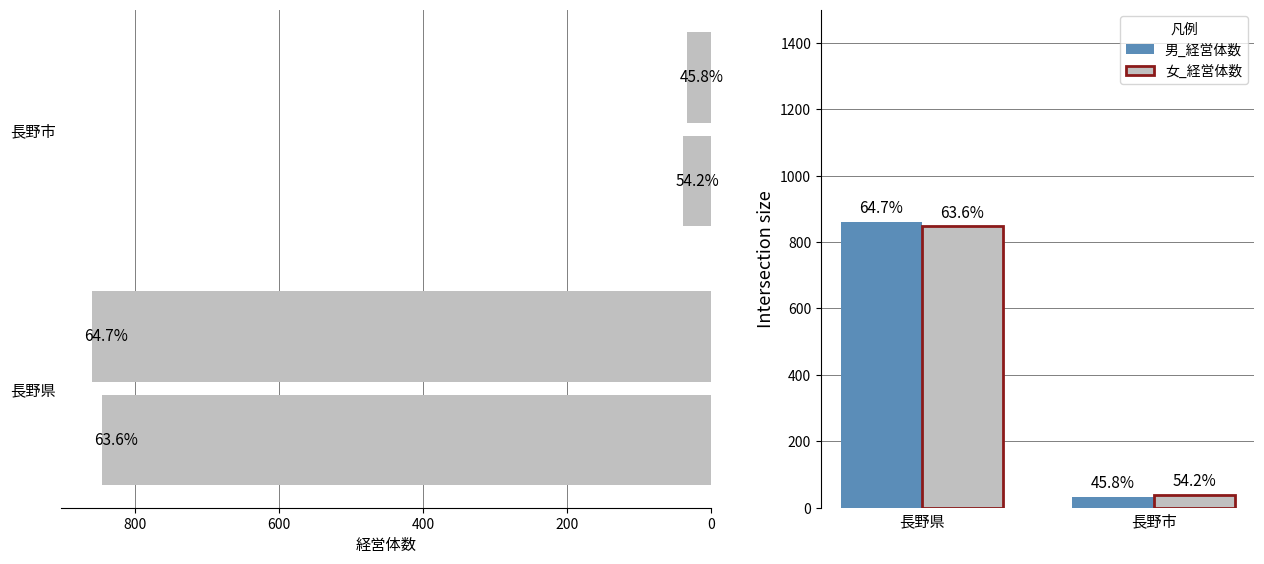

What is the maximum value for 女_経営体数?

847